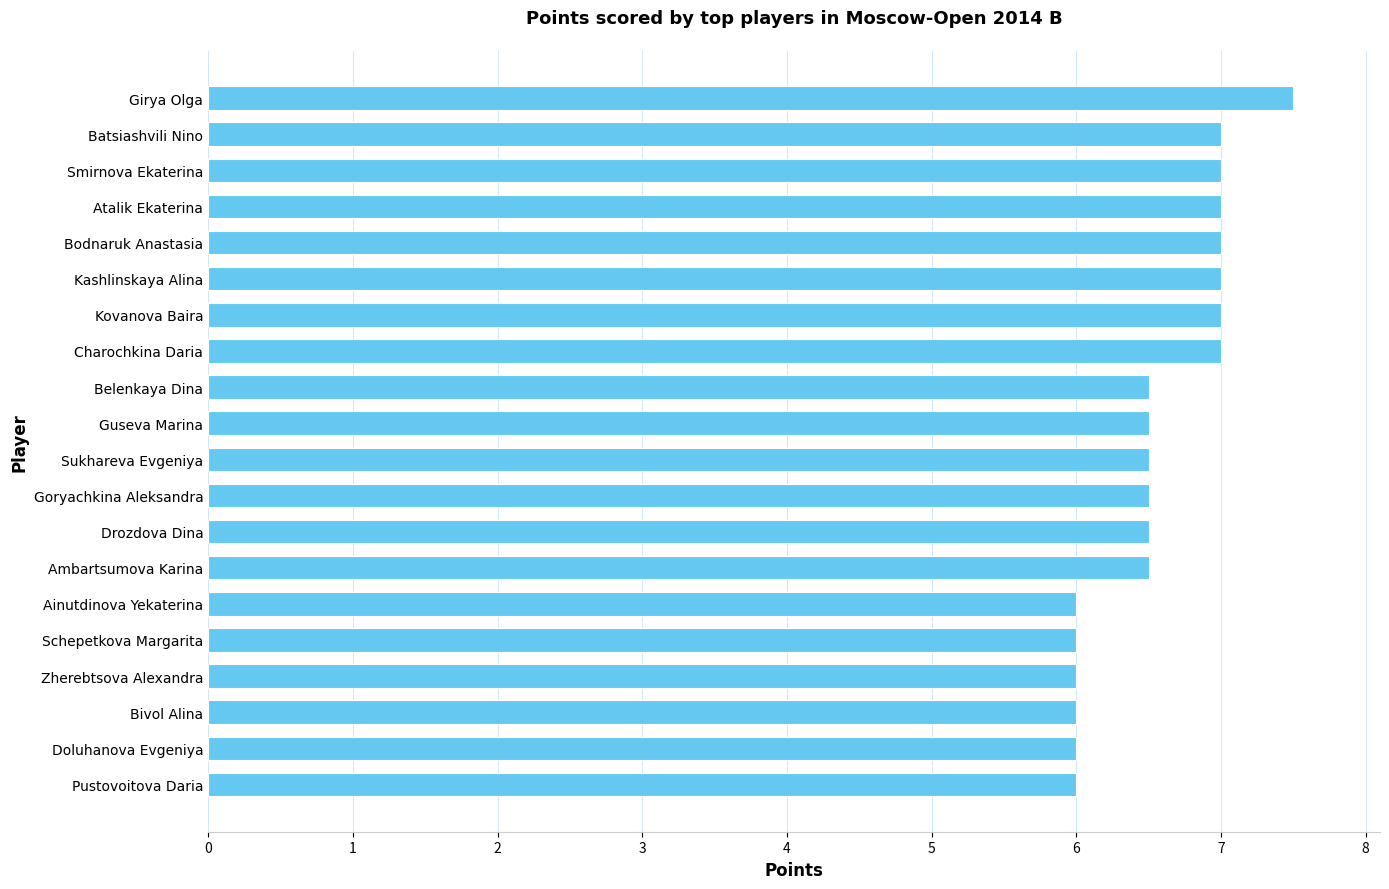

What is the smallest value displayed?

6.0